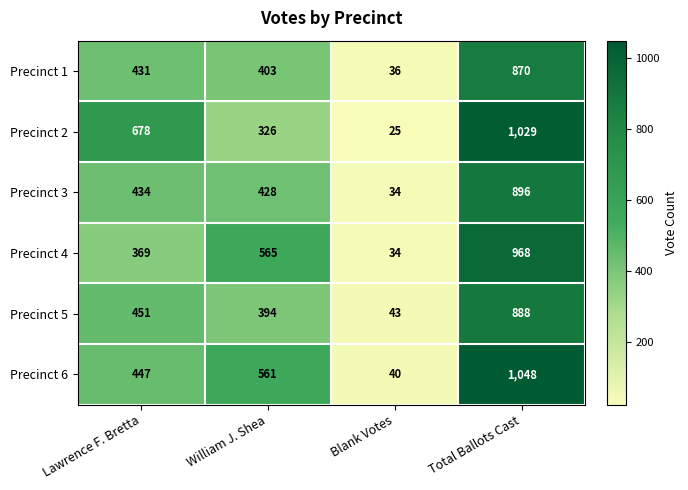

Where is Precinct 4 nearest to the value 501?

William J. Shea